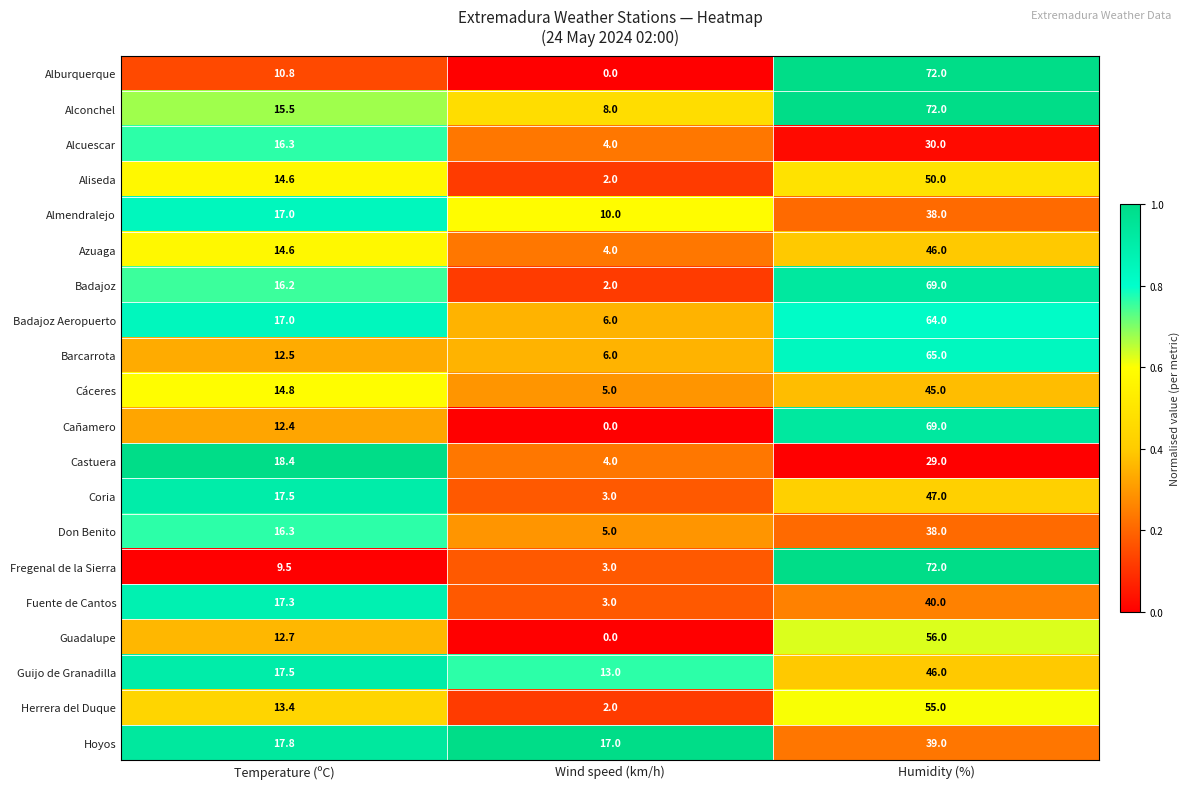

Which series has the largest range (max minus min)?

Alburquerque